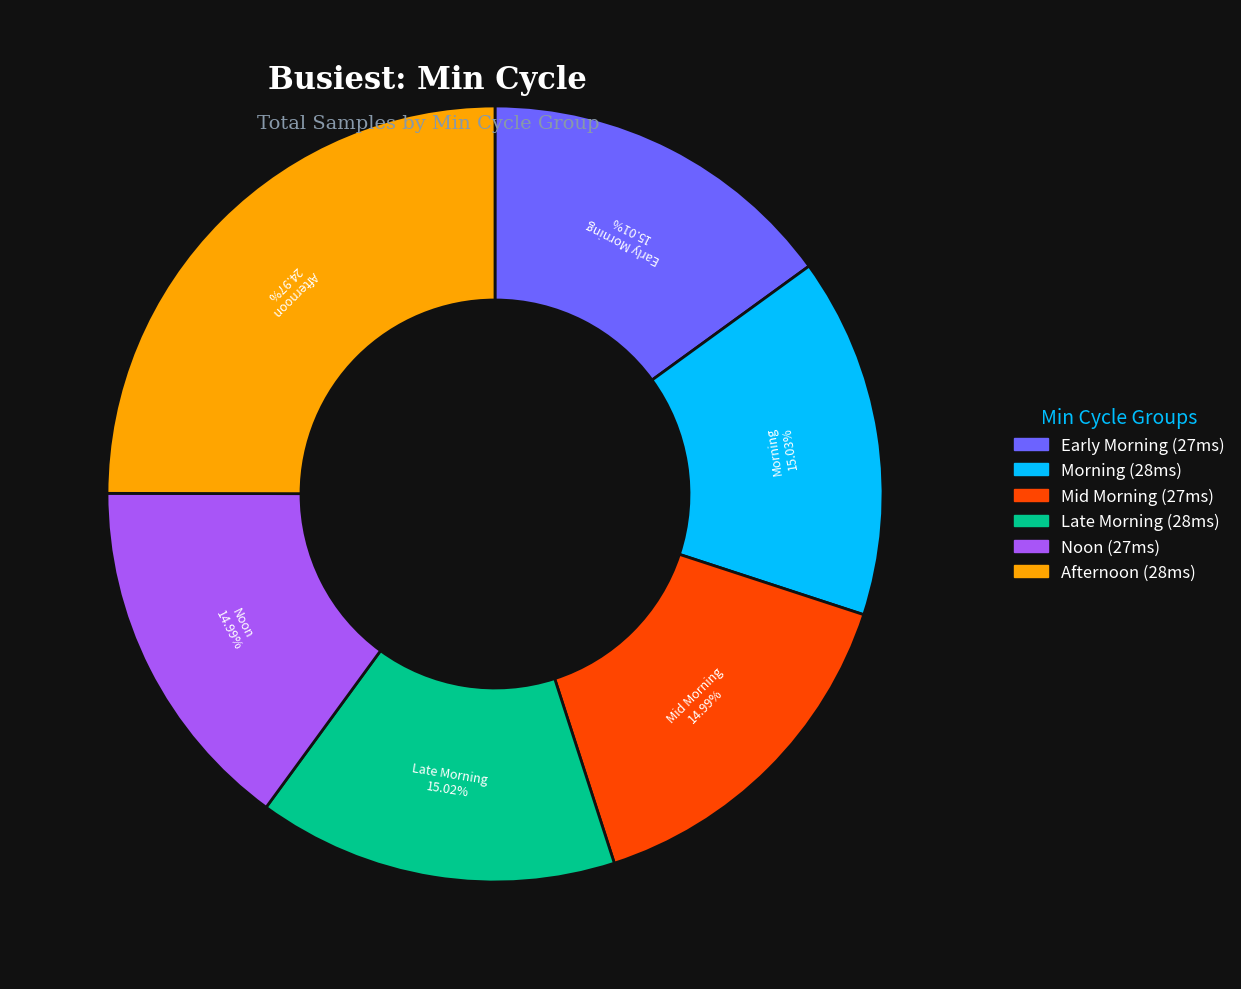

Is there any slice that represents more than half of the pie?

No